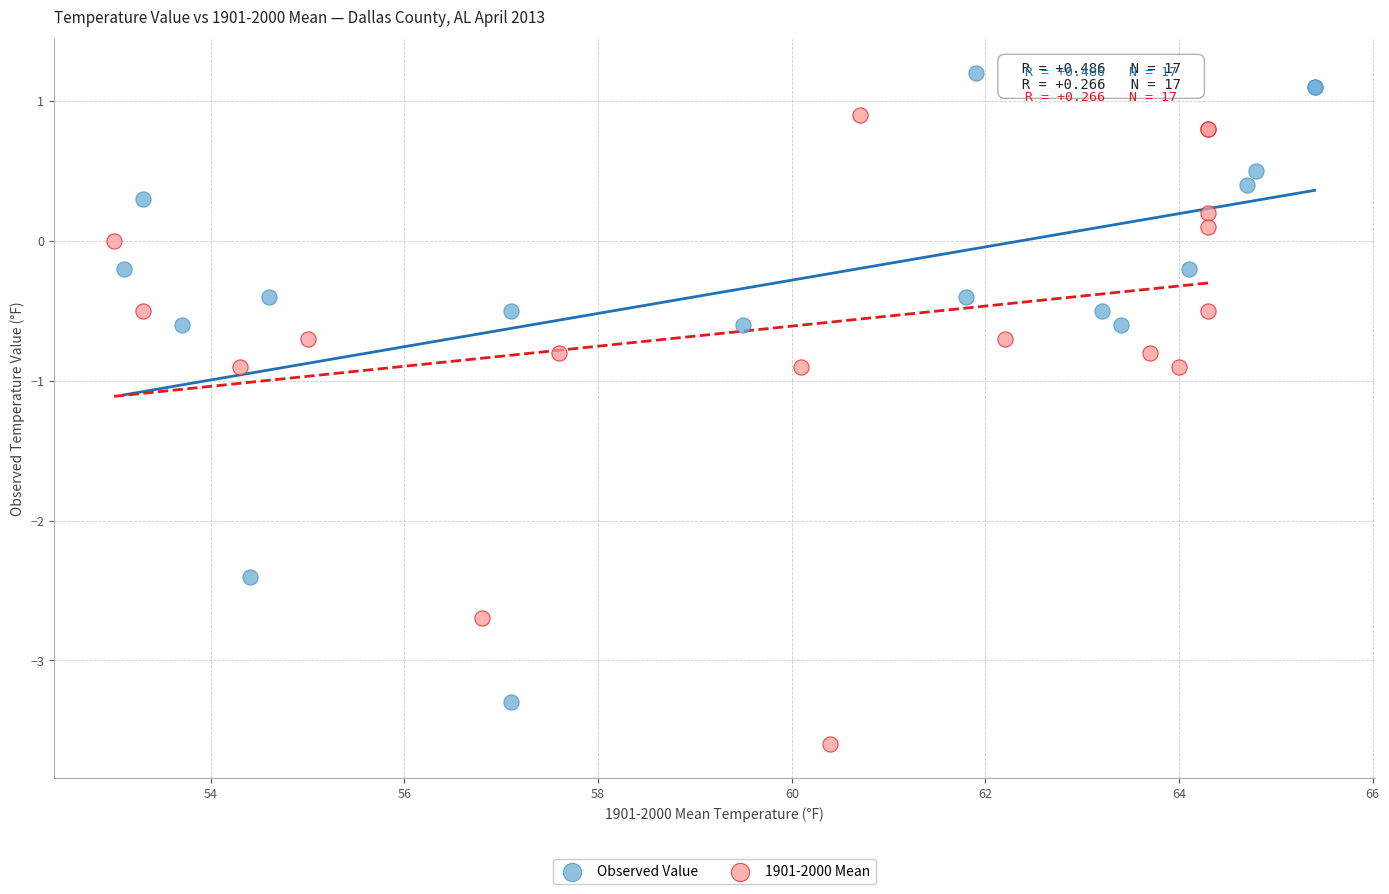

Which series contains the lowest Y value?

1901-2000 Mean